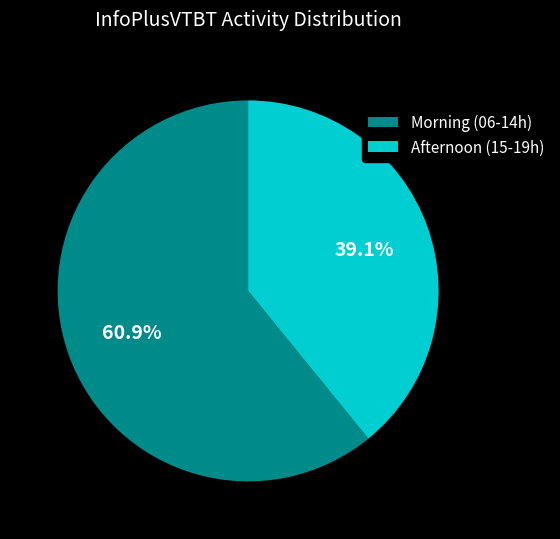

Is there any slice that represents more than half of the pie?

Yes